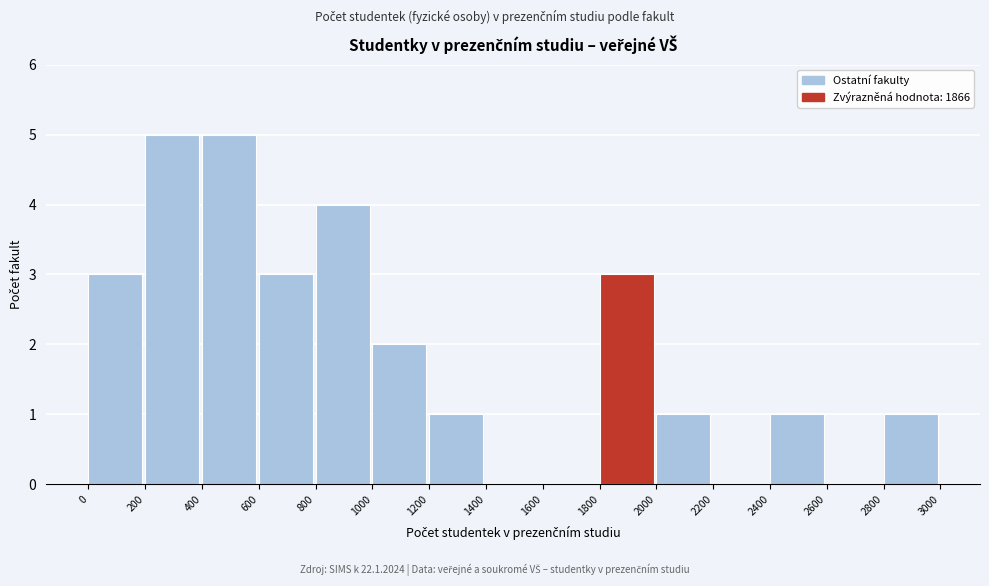

How tall is the bar that spans 0 to 200 on the x-axis? The values are not printed on the chart, so give them approximately, as read against the axis.

3